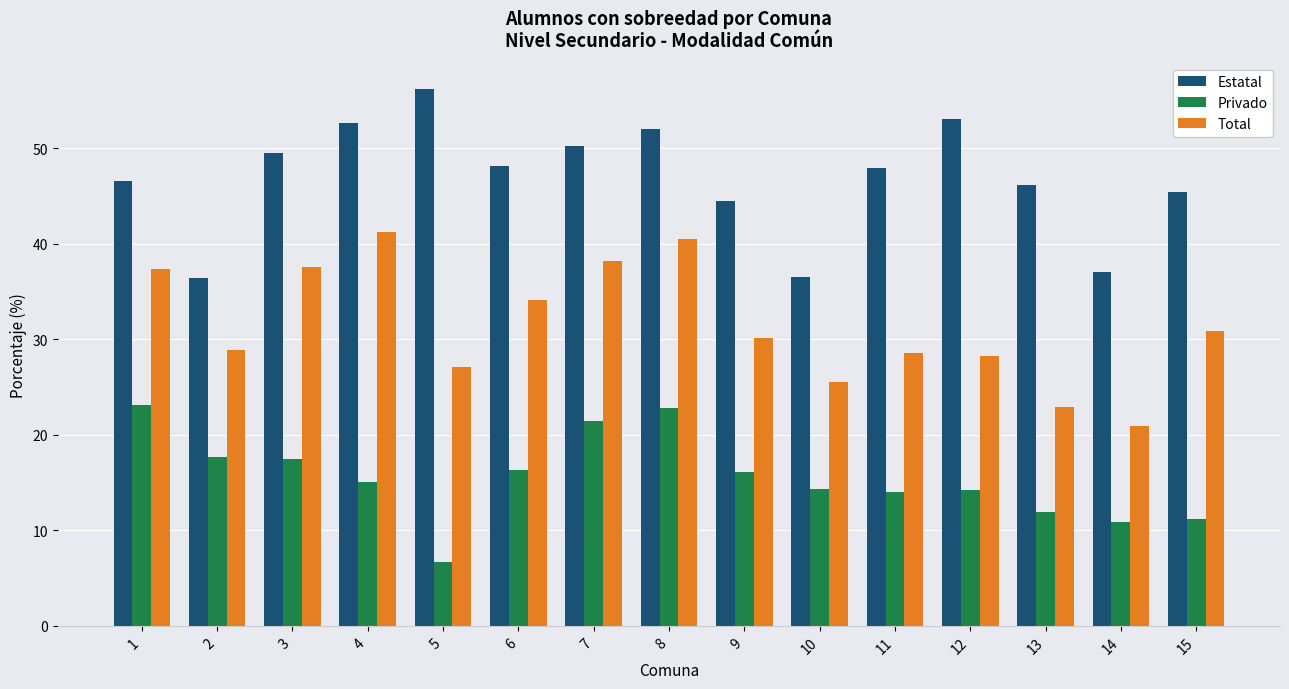

Which category has the lowest value across all series?

5